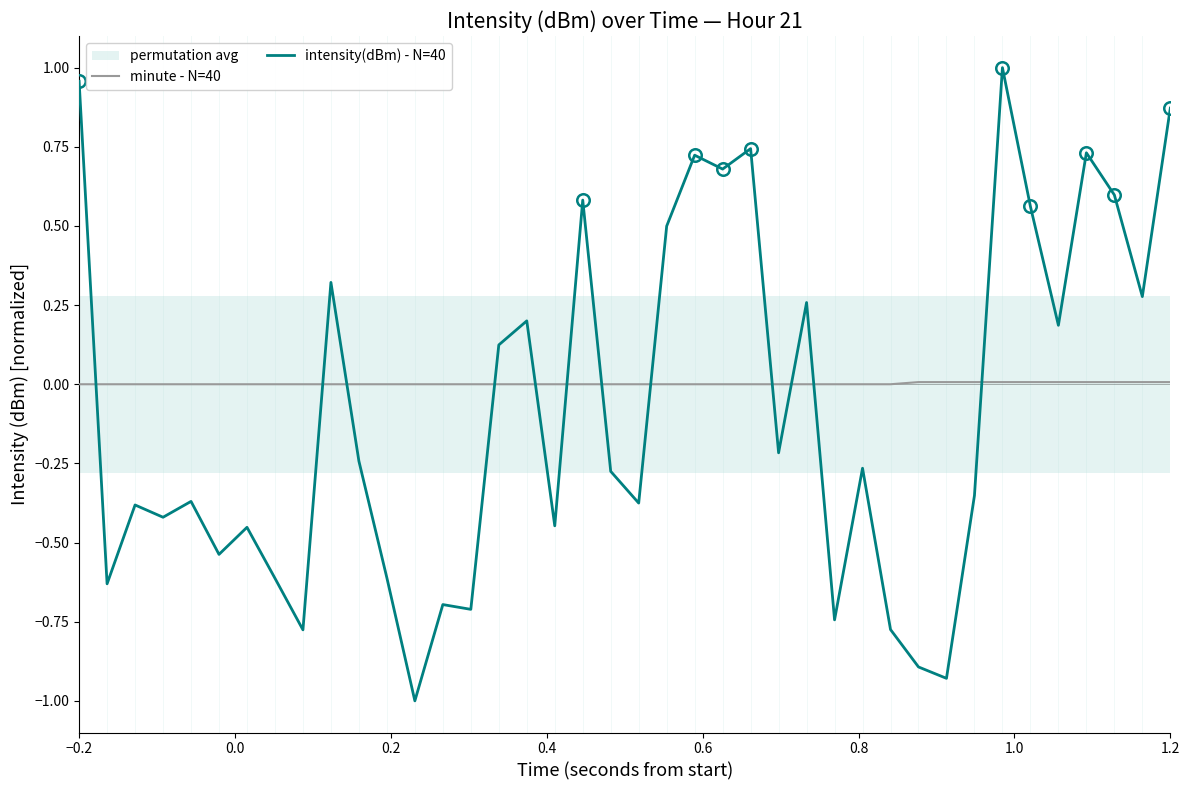

How many values in intensity(dBm) - N=40 are above zero?

17